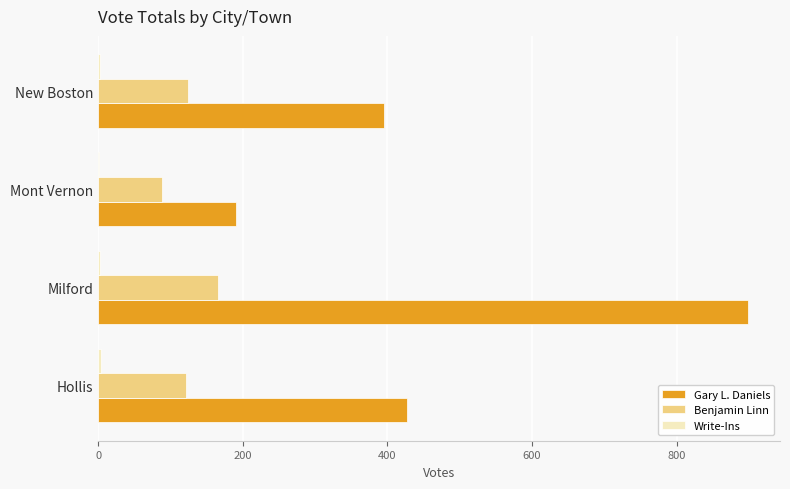

Is it true that Benjamin Linn equals 166 at Milford?

True